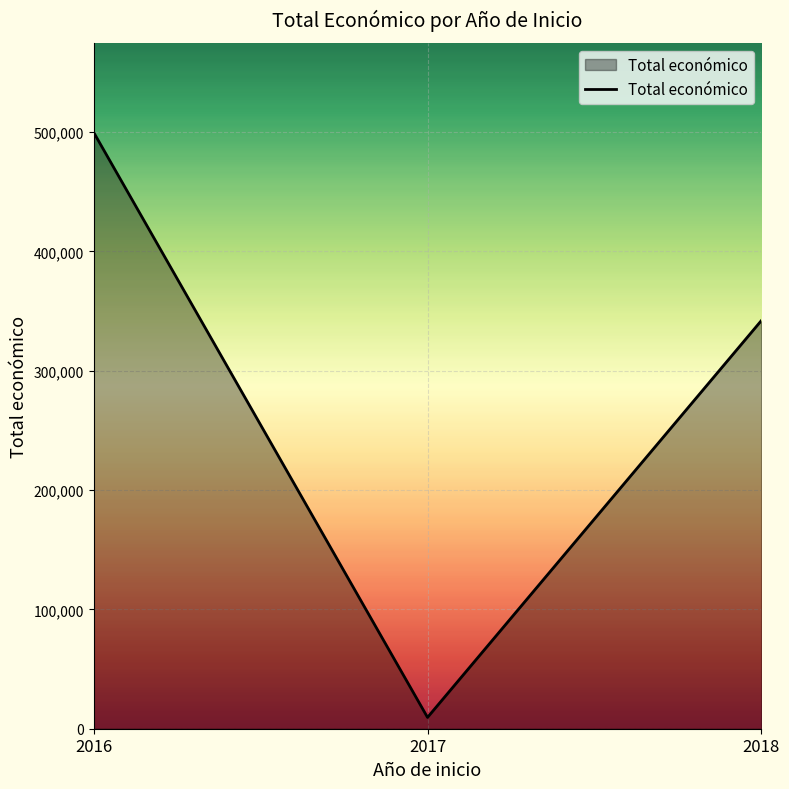

Reading right to left, list all the values displayed in this chart.

342118	9500	499868